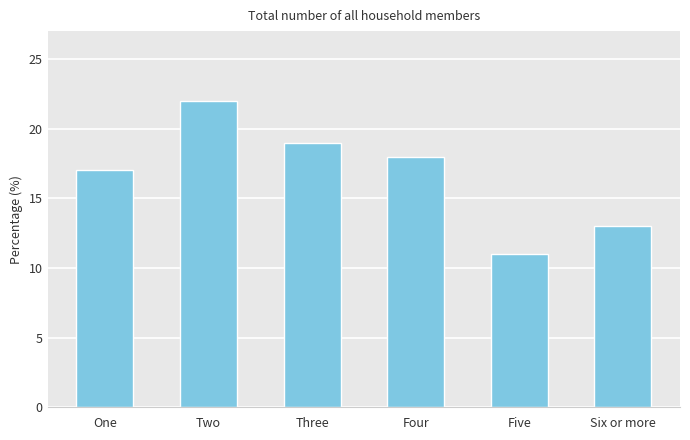

Count the number of data series in this chart.

1